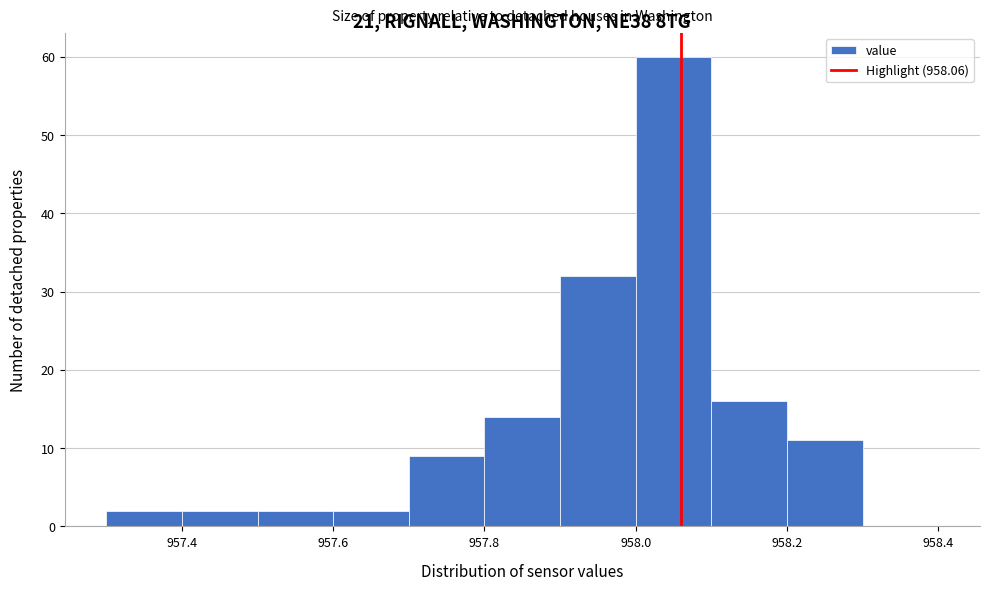

What is the height of the bar covering 957.9 to 958.0 on the x-axis? The values are not printed on the chart, so give them approximately, as read against the axis.

32